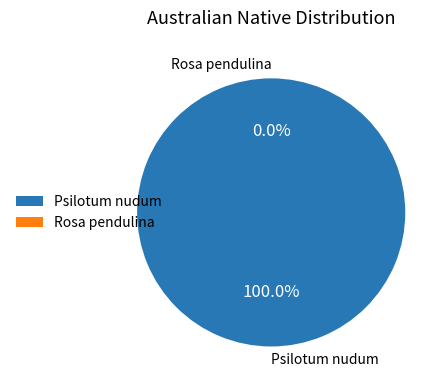

What is the largest slice in the pie chart?

Psilotum nudum